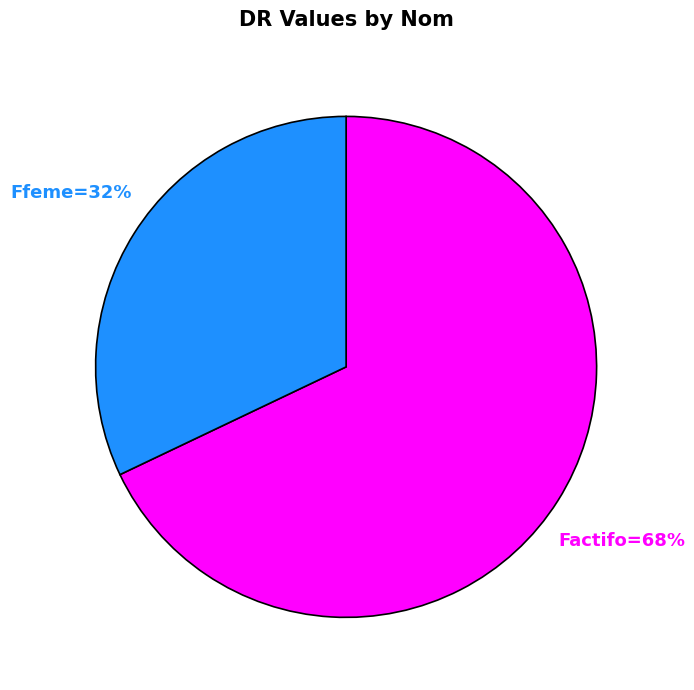

How many segments does this pie chart have?

2